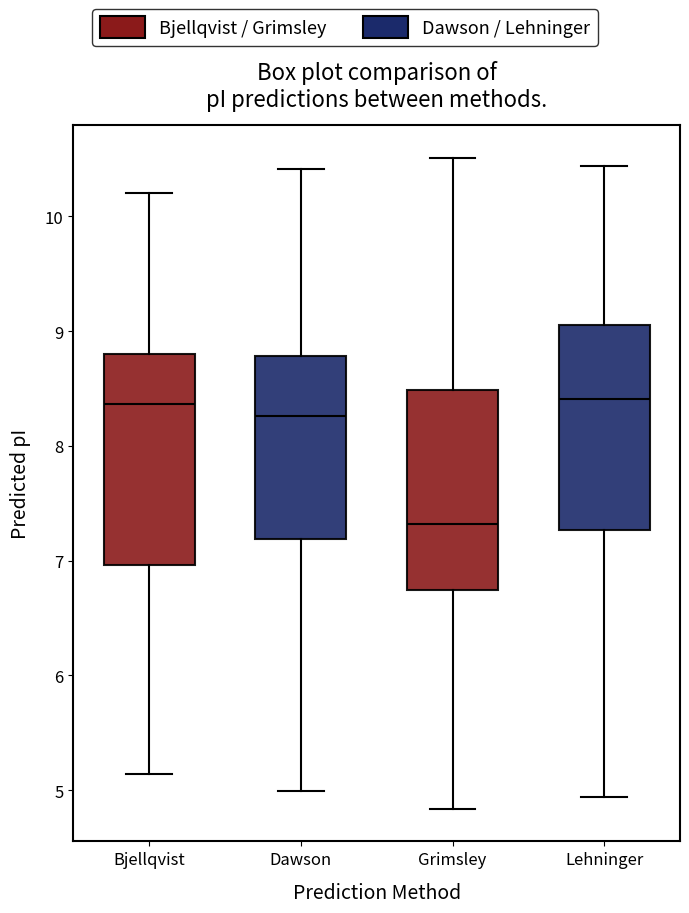

Where does the upper whisker of the box for Bjellqvist end on the y-axis? The values are not printed on the chart, so give them approximately, as read against the axis.

10.2